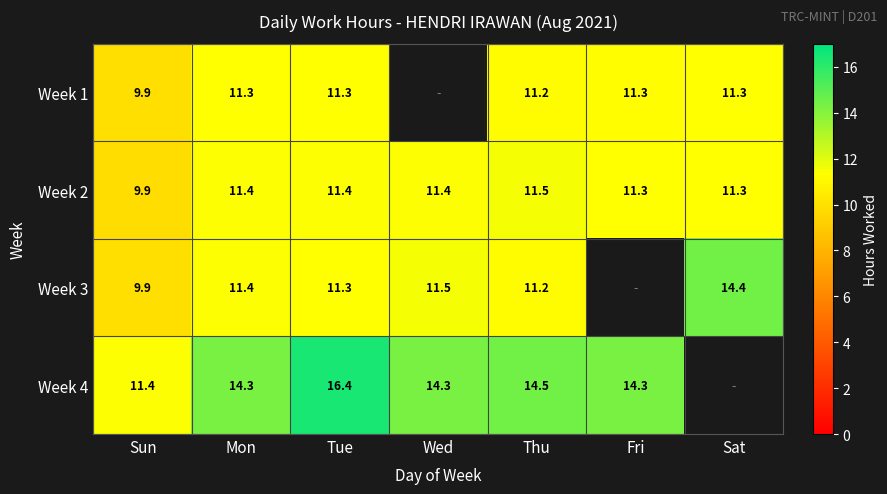

Where does the Week 2 series first go above 11?

Mon